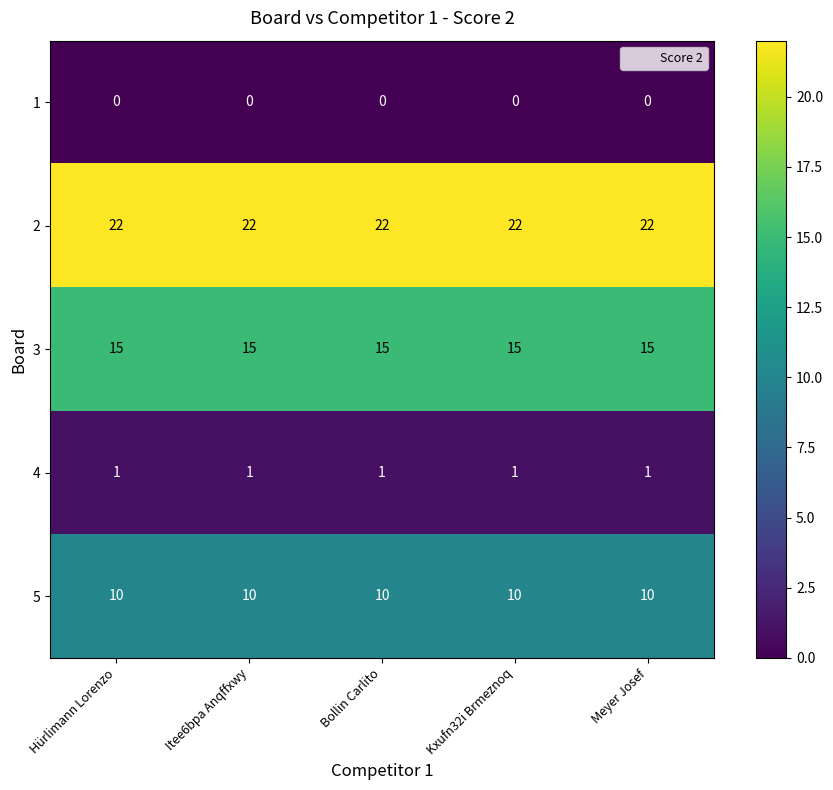

What is the sum of the 3 values at Kxufn32i Brmeznoq and Meyer Josef?

30